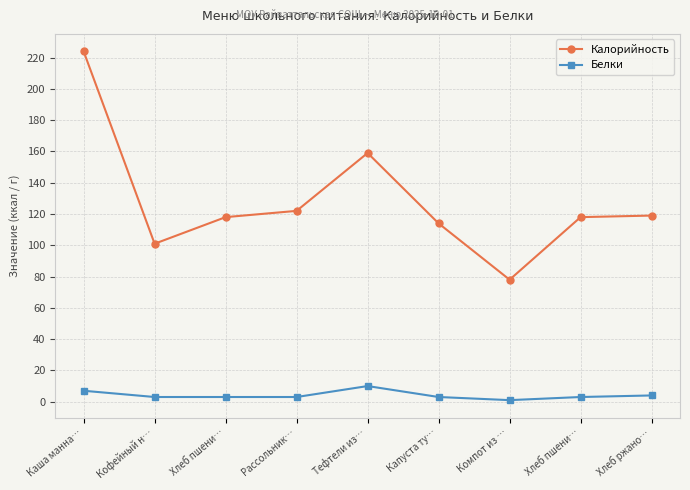

True or false: Калорийность and Белки cross at least once.

False